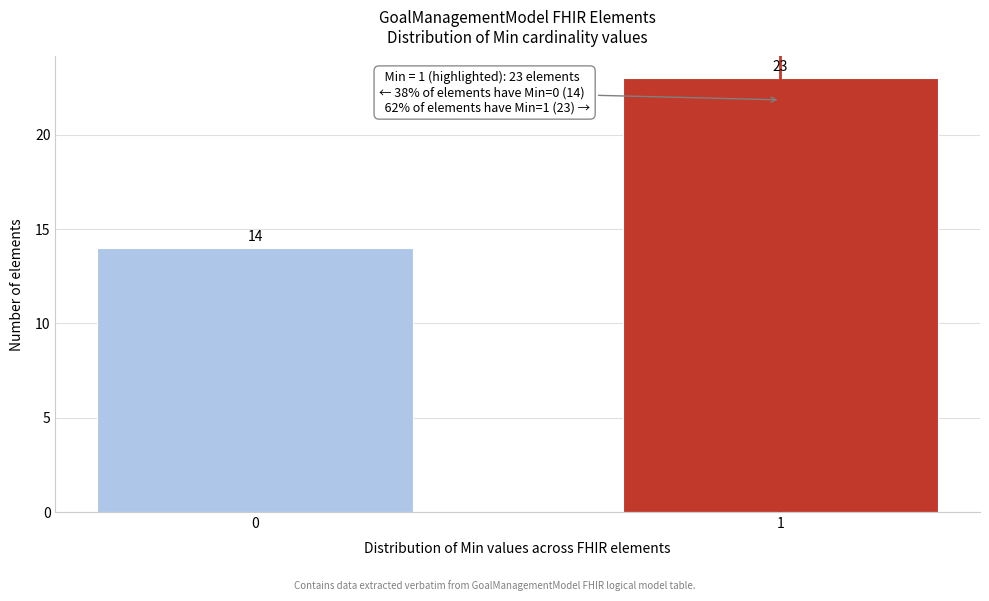

Reading left to right, extract all data points from this chart.

0=14	1=23